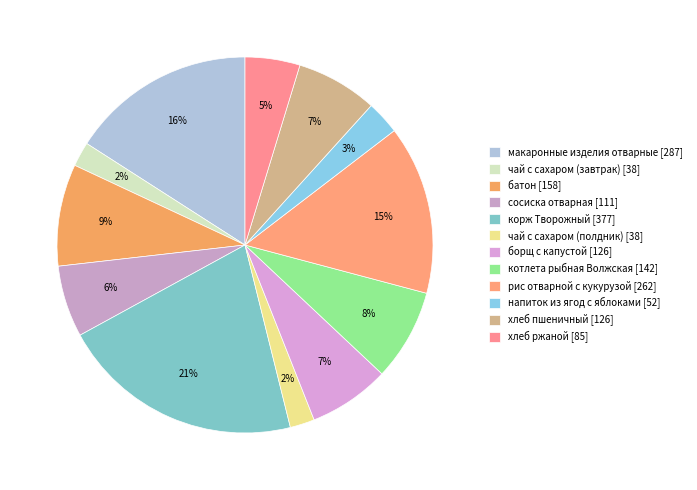

What is the total percentage of рис отварной с кукурузой and чай с сахаром (полдник)?

16.6%